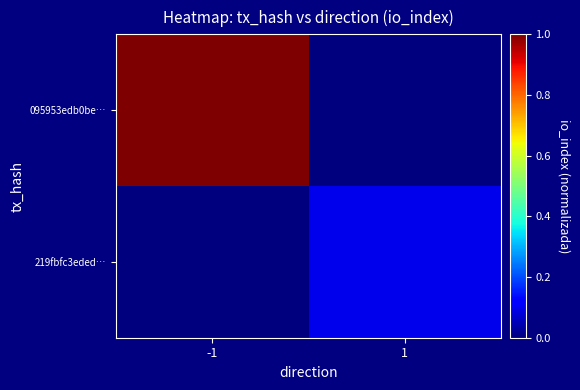

Rank the series by their average value, from lowest to highest.

219fbfc3eded…, 095953edb0be…